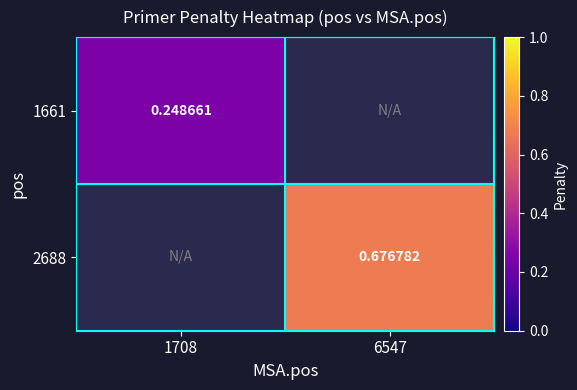

Between 6547 and 1708, which is larger?

1708